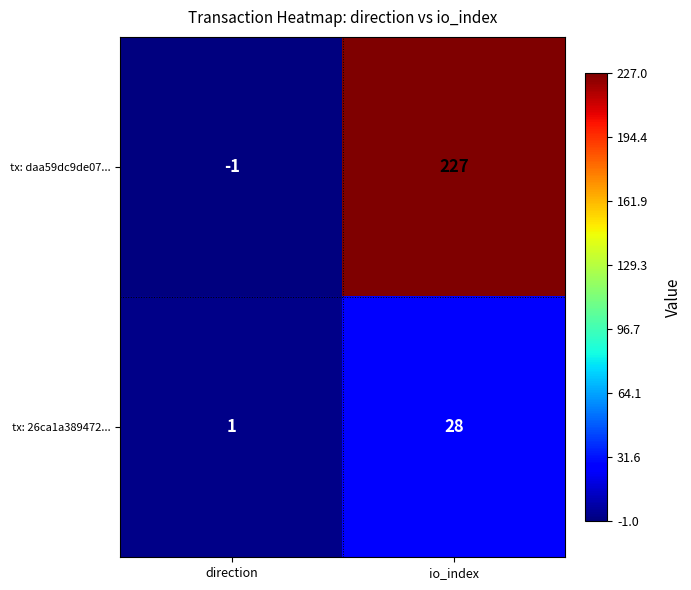

At which category is the sum across all series the highest?

io_index